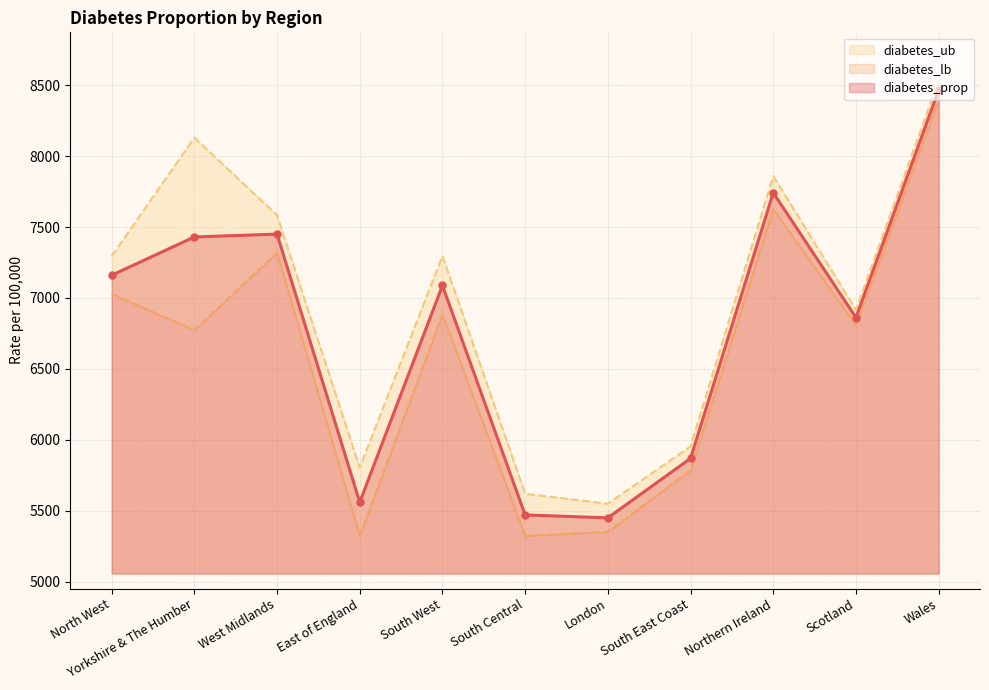

Reading left to right, extract all data points from this chart.

diabetes_prop: North West=7160.2	Yorkshire & The Humber=7430.0	West Midlands=7449.8	East of England=5560.4	South West=7088.0	South Central=5470.8	London=5450.3	South East Coast=5869.4	Northern Ireland=7741.9	Scotland=6861.8	Wales=8465.9
diabetes_lb: North West=7028.2	Yorkshire & The Humber=6773.3	West Midlands=7318.0	East of England=5324.0	South West=6884.1	South Central=5324.4	London=5352.2	South East Coast=5785.1	Northern Ireland=7626.6	Scotland=6806.5	Wales=8401.1
diabetes_ub: North West=7293.9	Yorkshire & The Humber=8129.3	West Midlands=7583.4	East of England=5804.2	South West=7296.0	South Central=5620.1	London=5549.6	South East Coast=5954.5	Northern Ireland=7858.4	Scotland=6917.3	Wales=8530.9